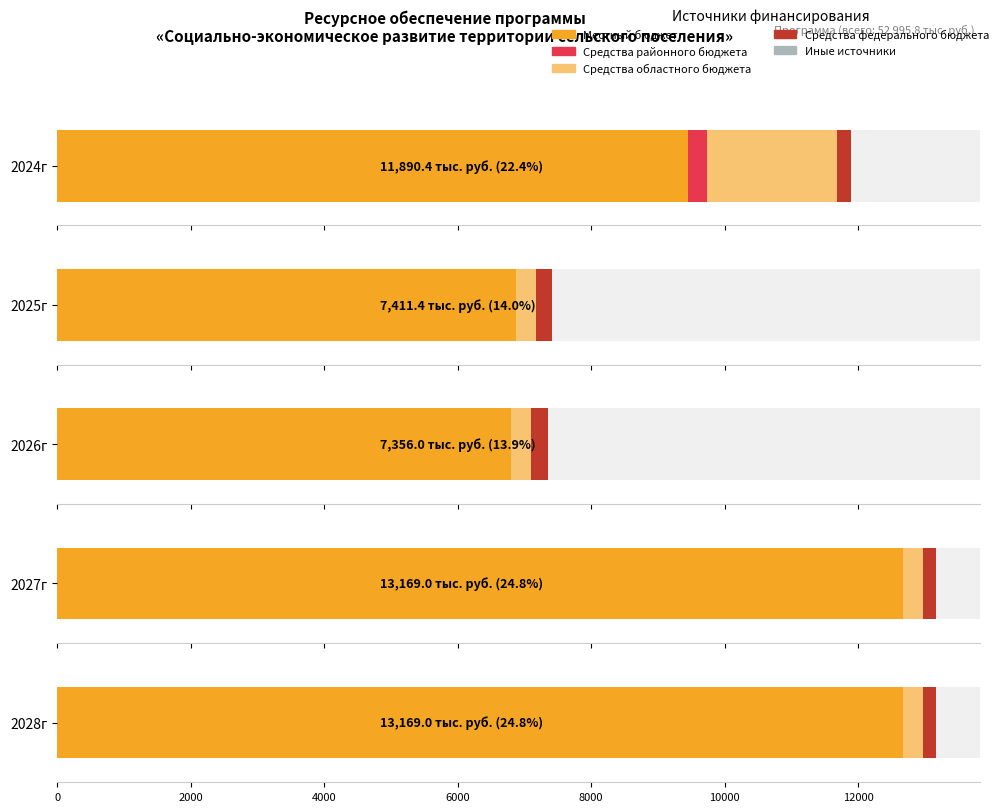

Count the number of data series in this chart.

5